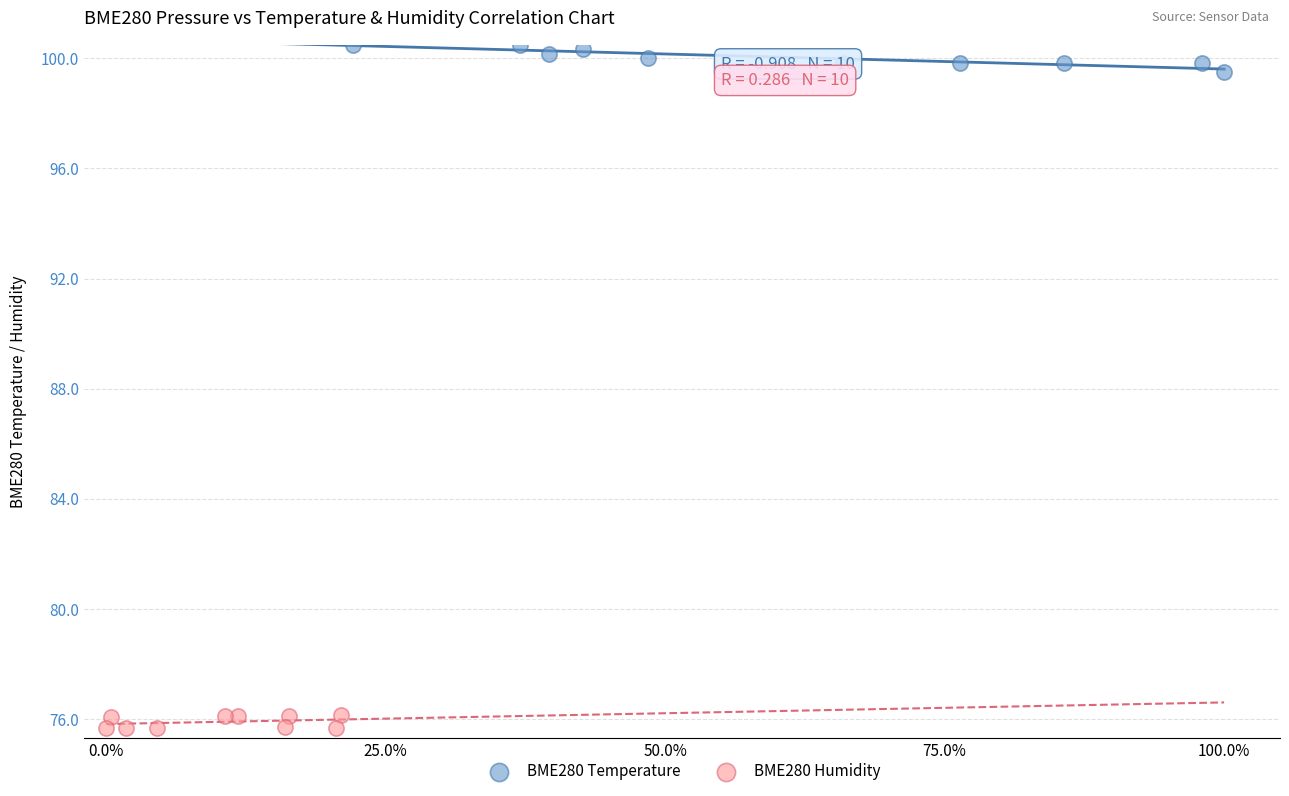

What are all the series names shown in the legend?

BME280 Temperature, BME280 Humidity